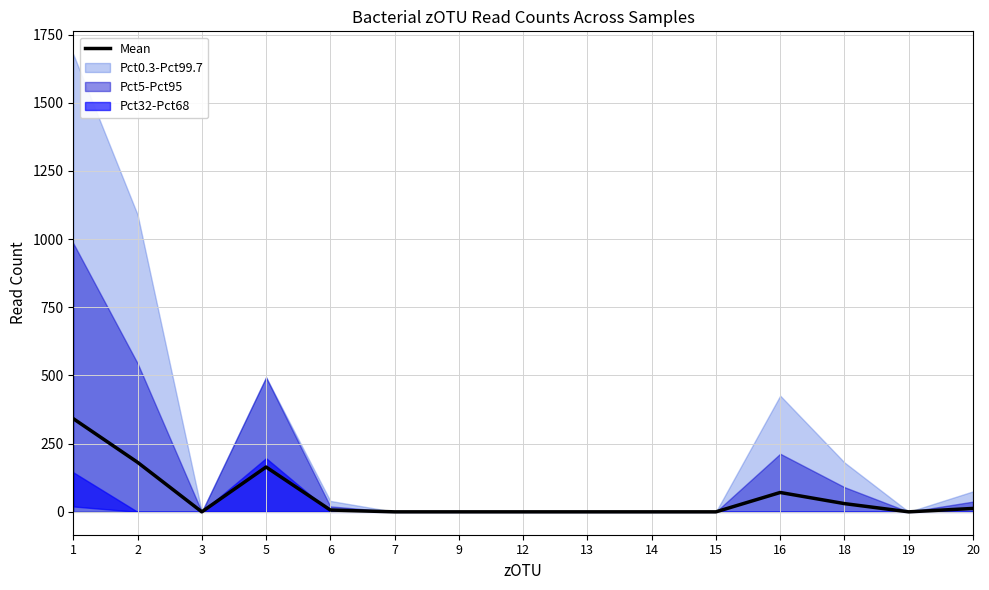

Reading left to right, list all the values displayed in this chart.

1=341.7	2=181.7	3=0.0	5=164.3	6=6.7	7=0.0	9=0.0	12=0.0	13=0.0	14=0.0	15=0.0	16=71.0	18=30.2	19=0.0	20=12.5